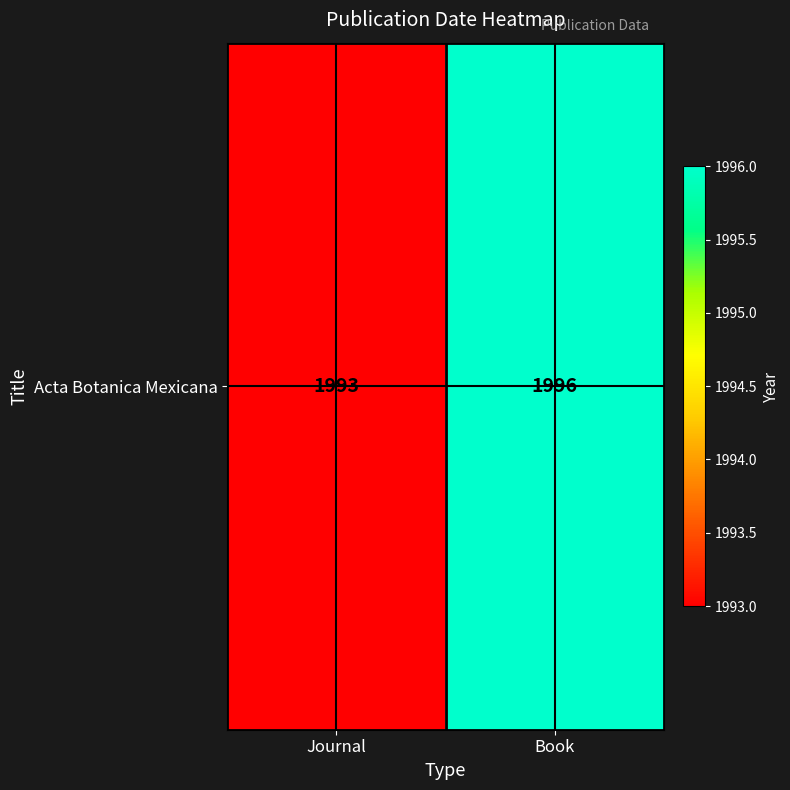

What is the difference between the values at Book and Journal?

3